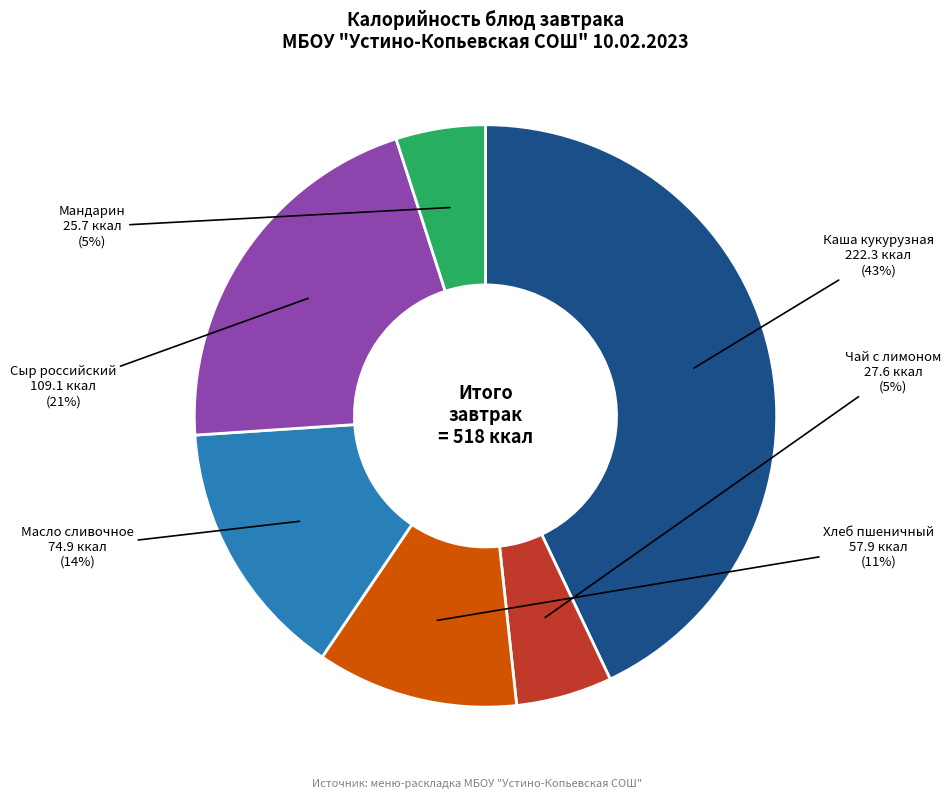

How many slices are in this pie chart?

6